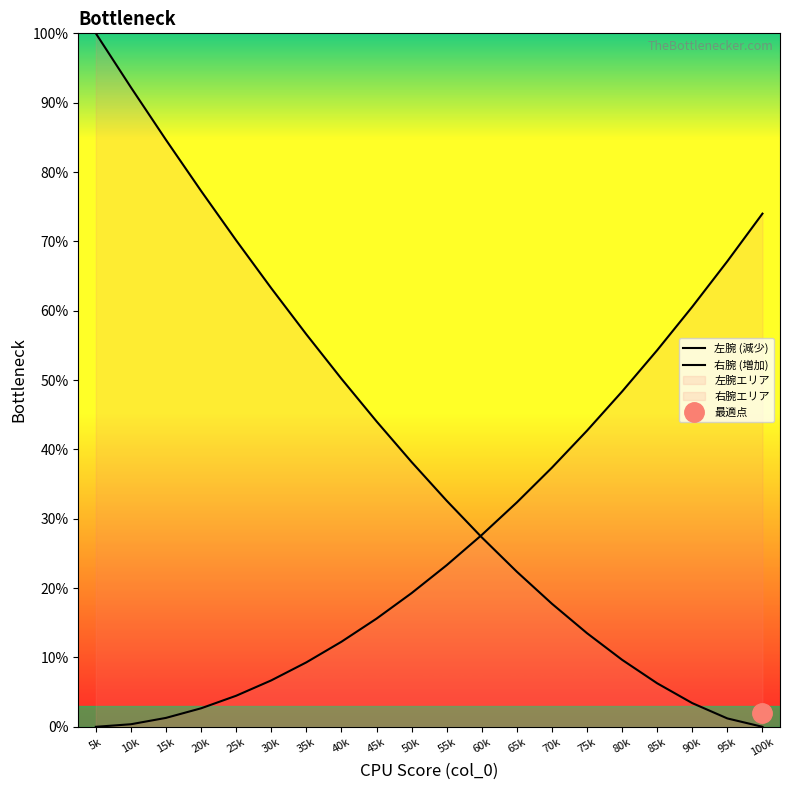

True or false: 左腕 (減少) has a value of 9.3 at 75k.

False